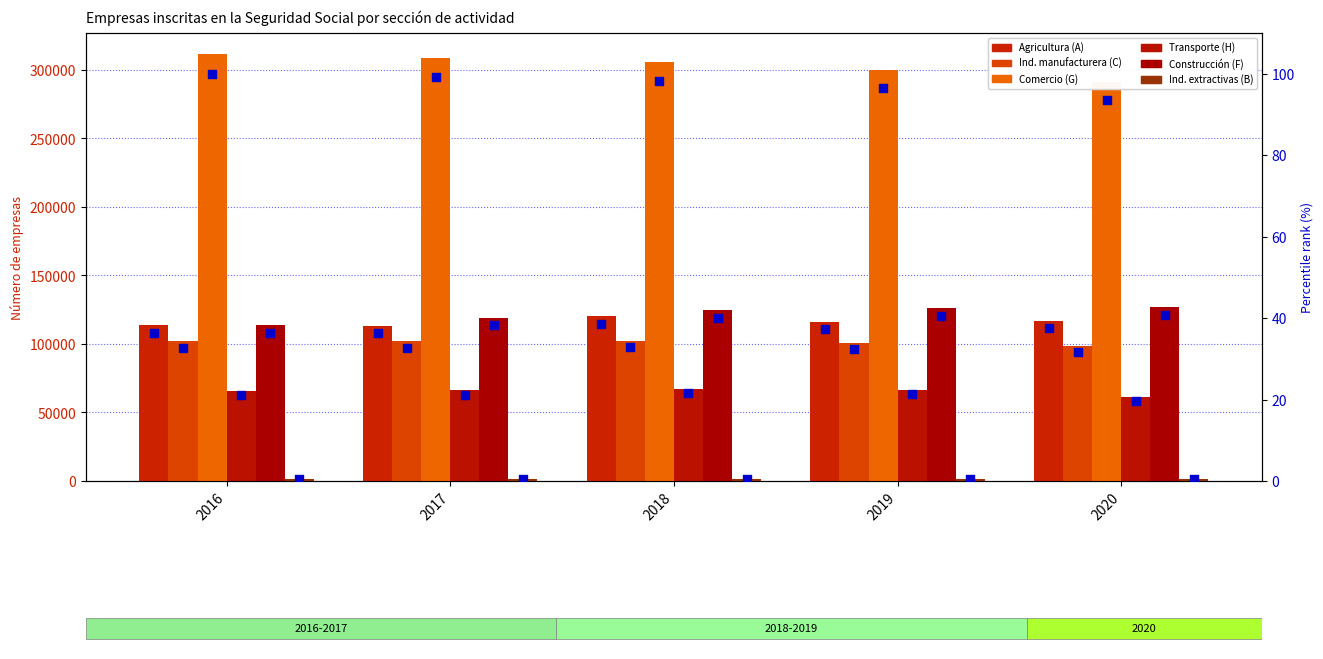

Which series has the largest total across all categories?

Comercio (G)